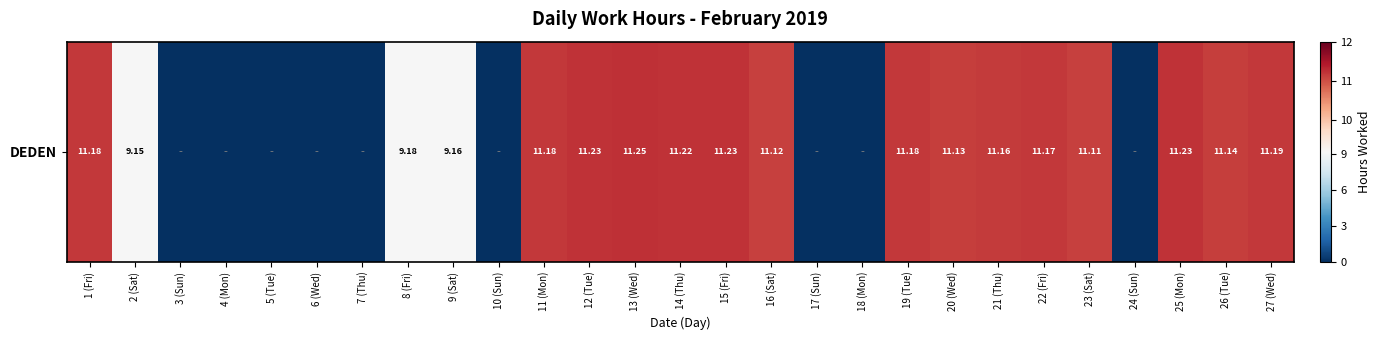

Is it true that the value at 23 (Sat) is 4.7?

False